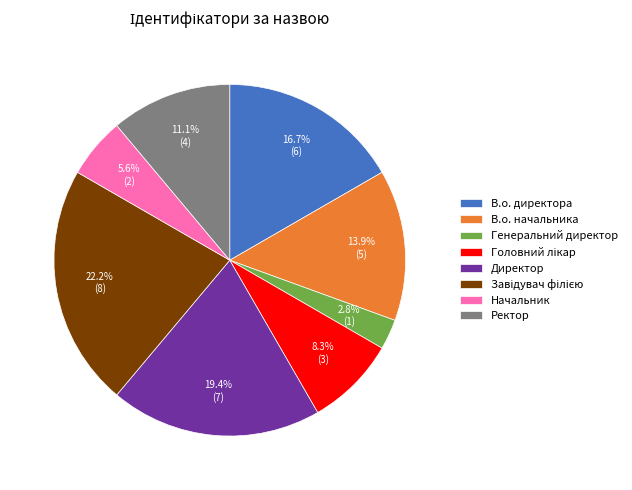

To the nearest percent, what is the average slice percentage?

12%